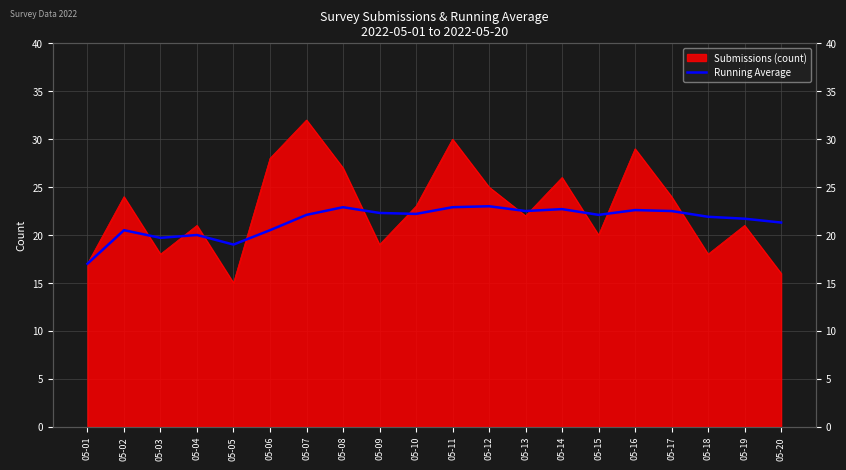

The value at 05-02 is 10.7. True or false?

False